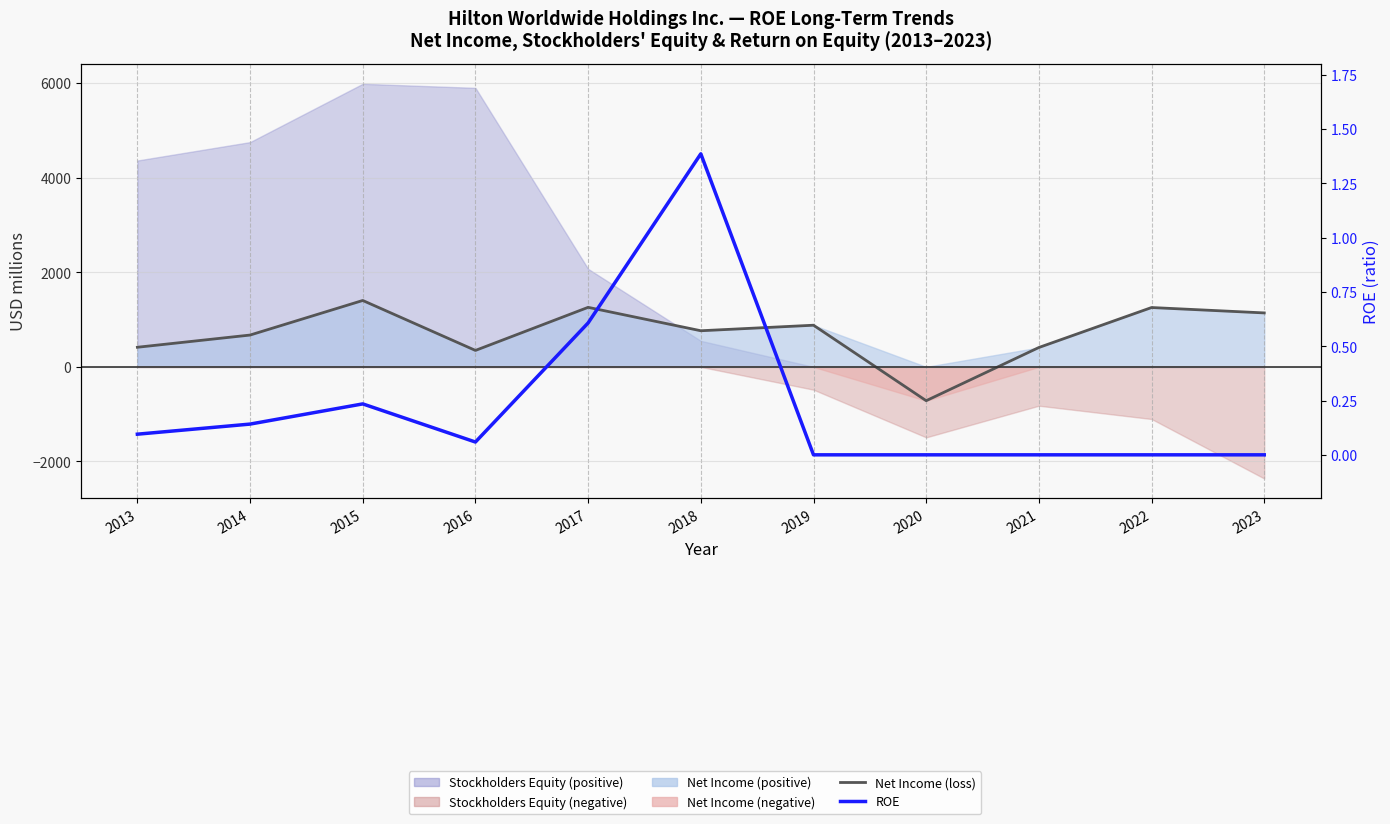

True or false: ROE has a value of 0.2 at 2015.

True